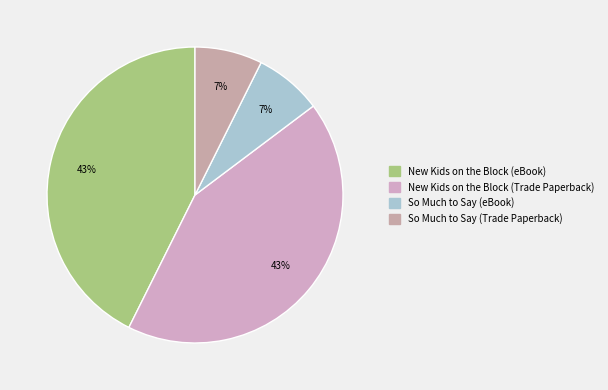

To the nearest percent, what portion does So Much to Say (eBook) represent?

7%